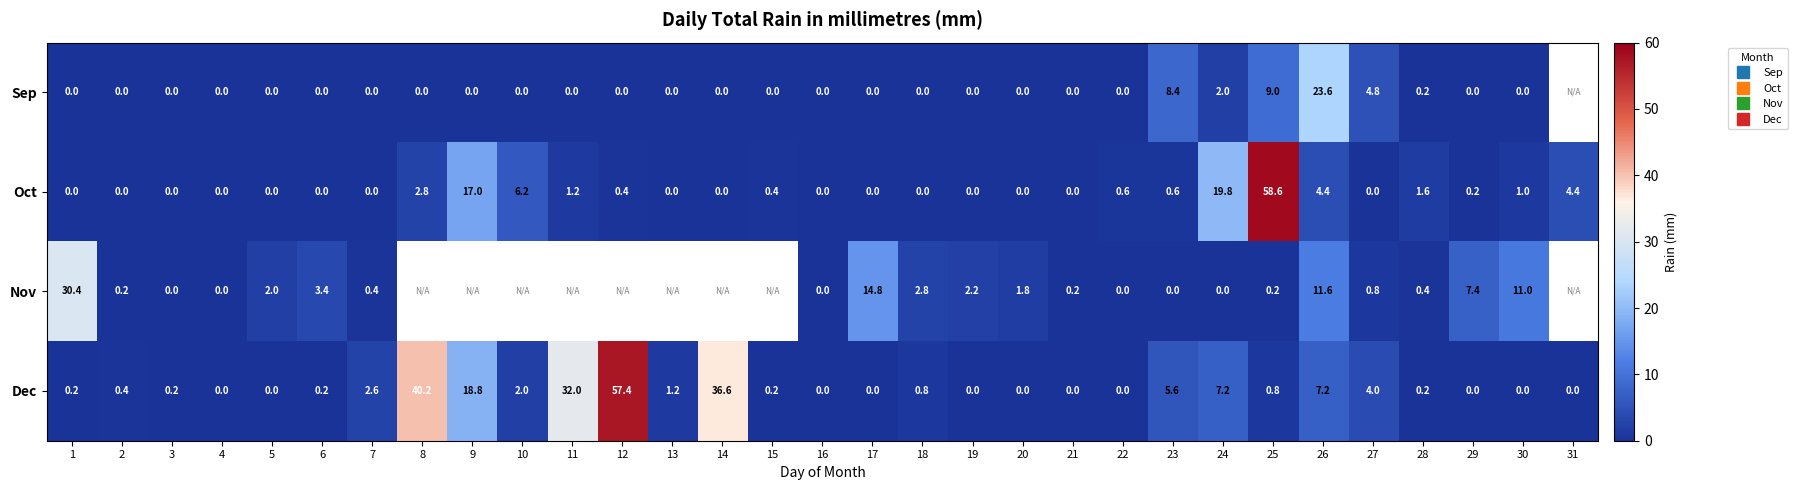

List the series in order of their peak value, highest first.

Oct, Dec, Nov, Sep